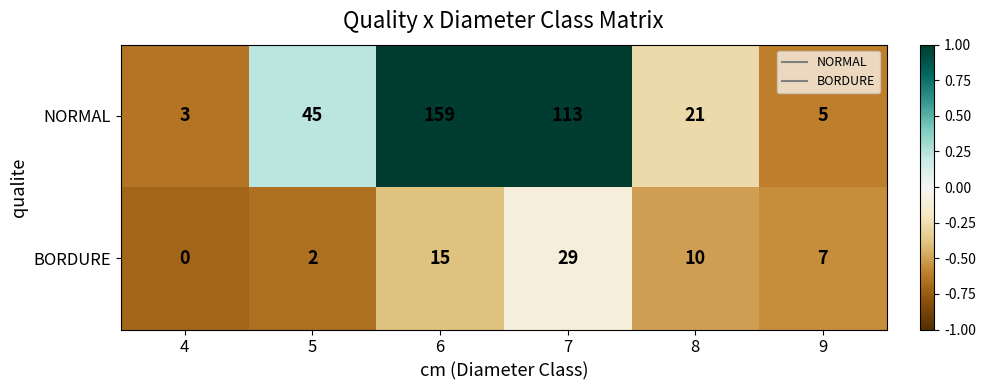

Is it true that BORDURE equals 10 at 8?

True